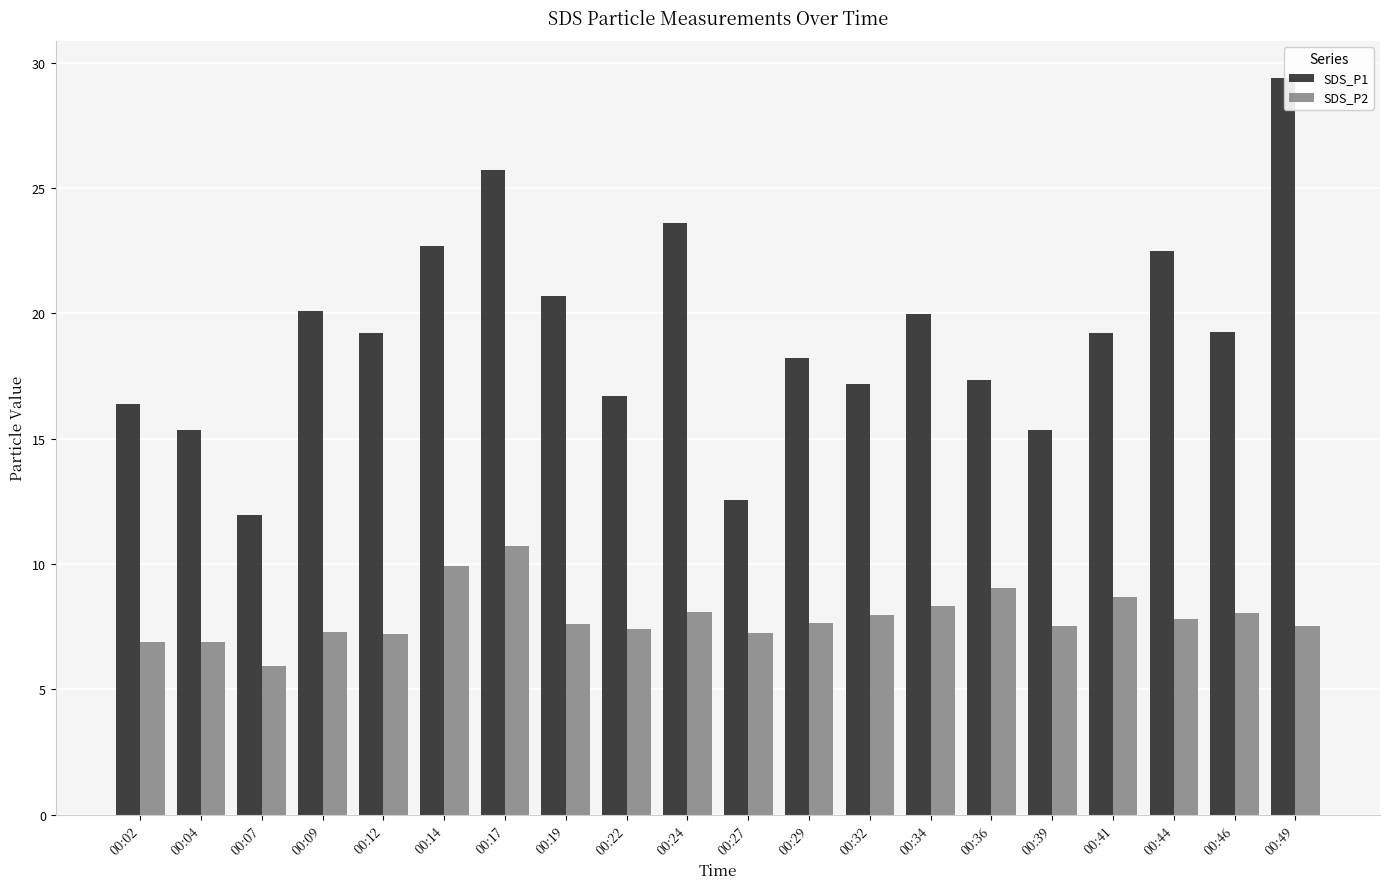

How many series are shown in this chart?

2